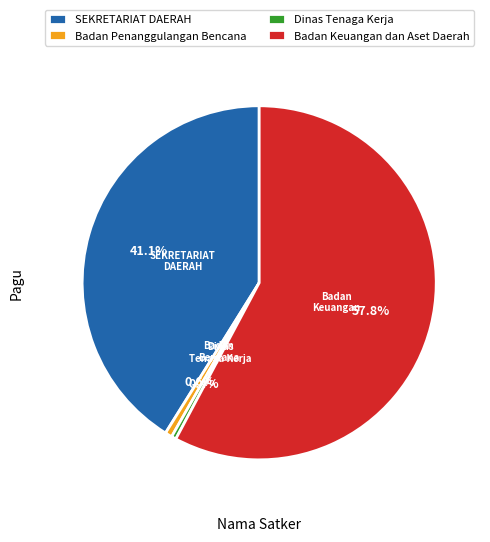

Does any single category account for the majority?

Yes